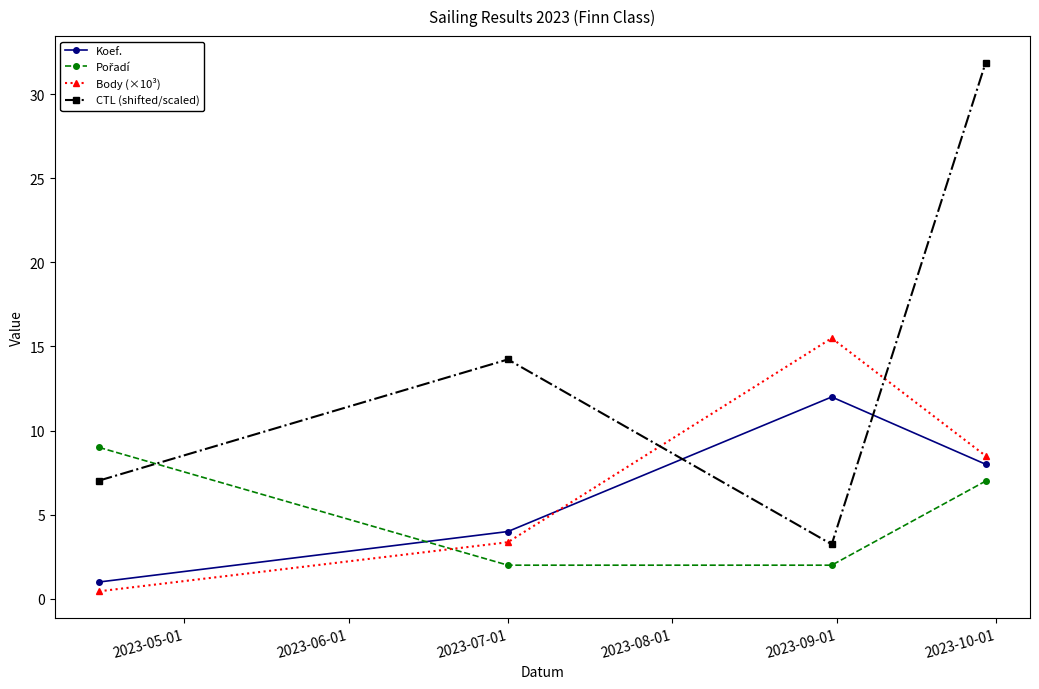

How many interior local peaks does the Body (×10³) series have?

1